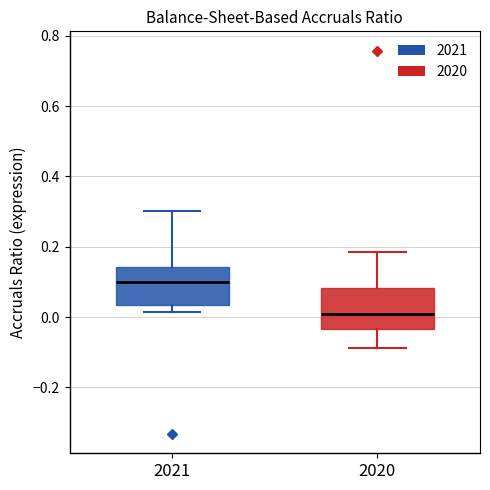

Reading left to right, transcribe this box plot: for each box, give where its median line is, the range the box spans, and where its two whiskers end, as read against the y-axis. The values are not printed on the chart, so give them approximately, as read against the axis.

2021: median 0.10, box 0.04 to 0.14, whiskers 0.02 to 0.30
2020: median 0.00, box -0.04 to 0.08, whiskers -0.08 to 0.18